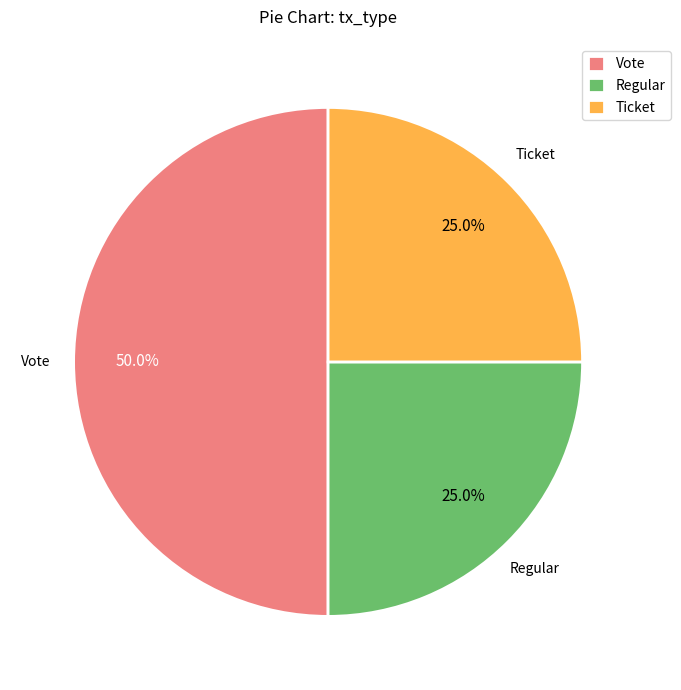

True or false: Ticket accounts for 25% of the total.

True